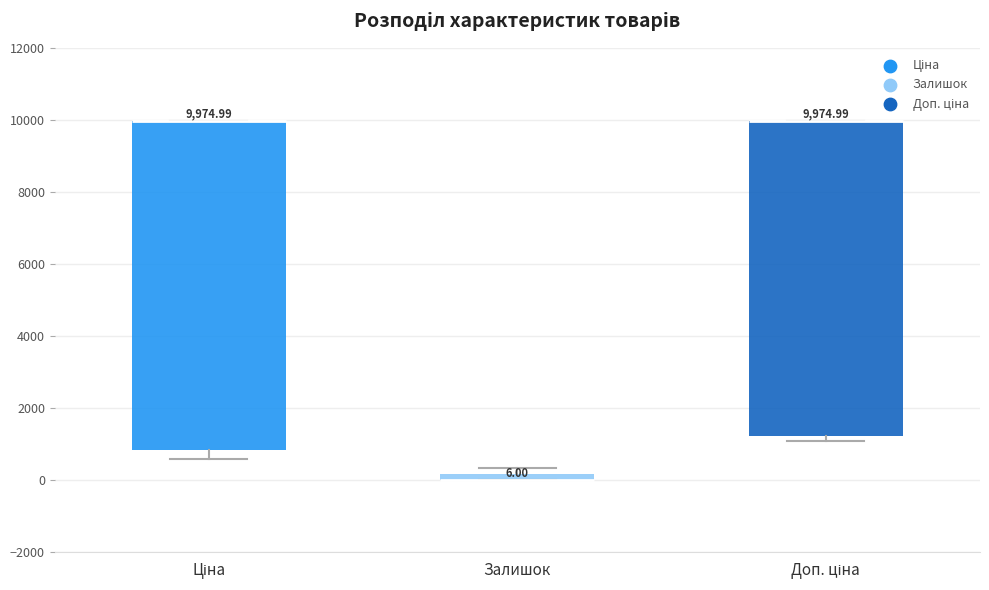

Which box is the tallest, from its lower edge to its upper edge?

Ціна